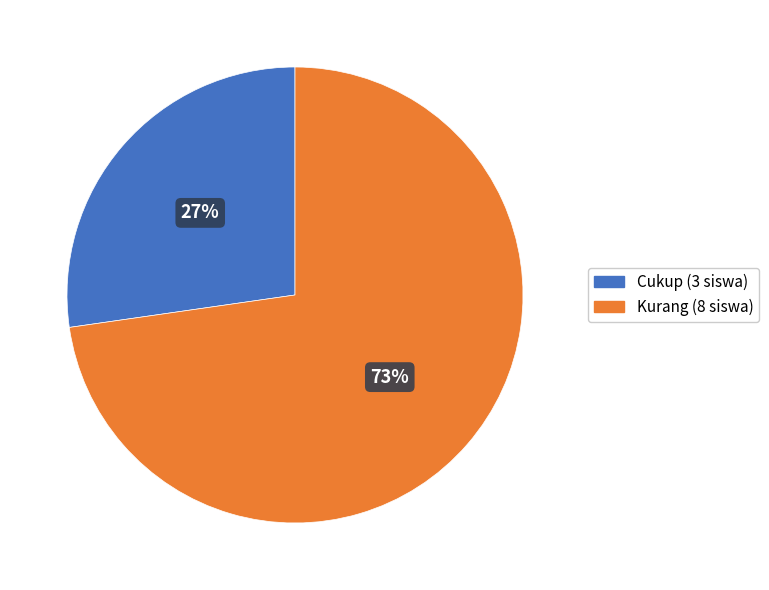

To the nearest percent, what is the average slice percentage?

50%